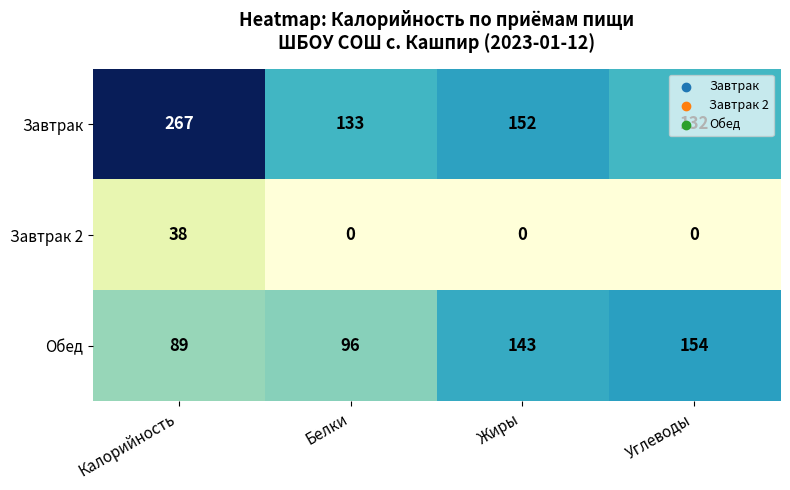

List the series in order of their peak value, highest first.

Завтрак, Обед, Завтрак 2